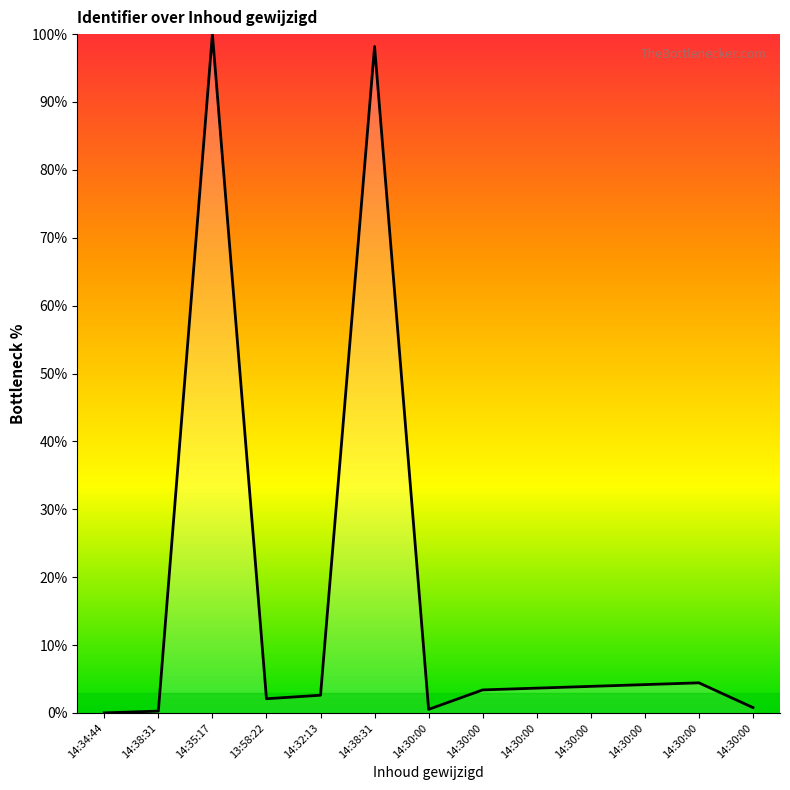

How many lines are shown in the chart?

1